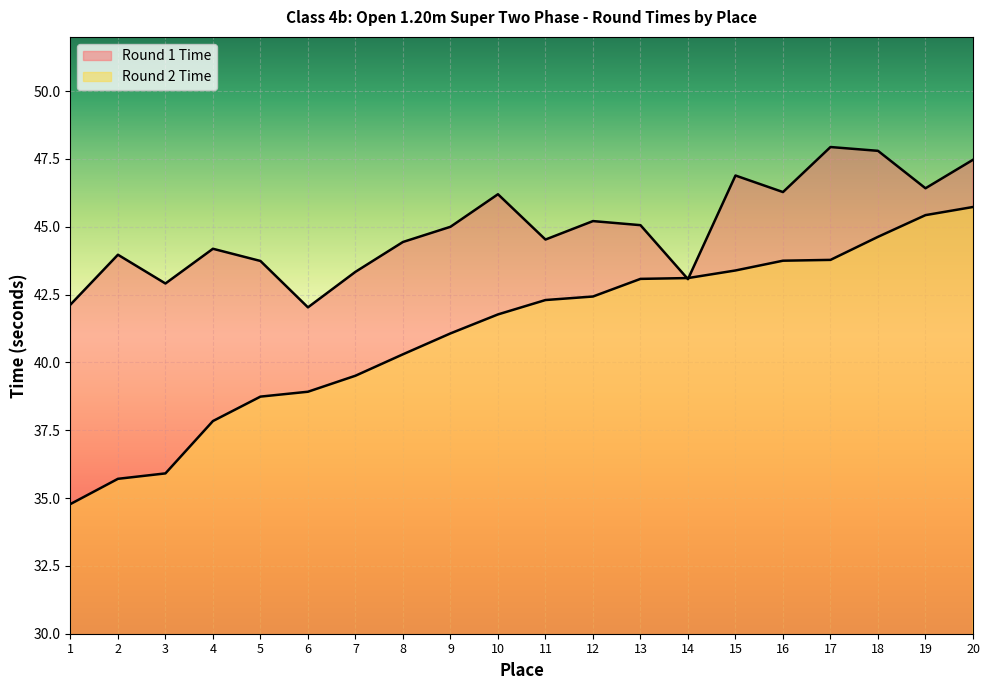

What is the difference between the Round 1 Time values at 1 and 5?

1.6